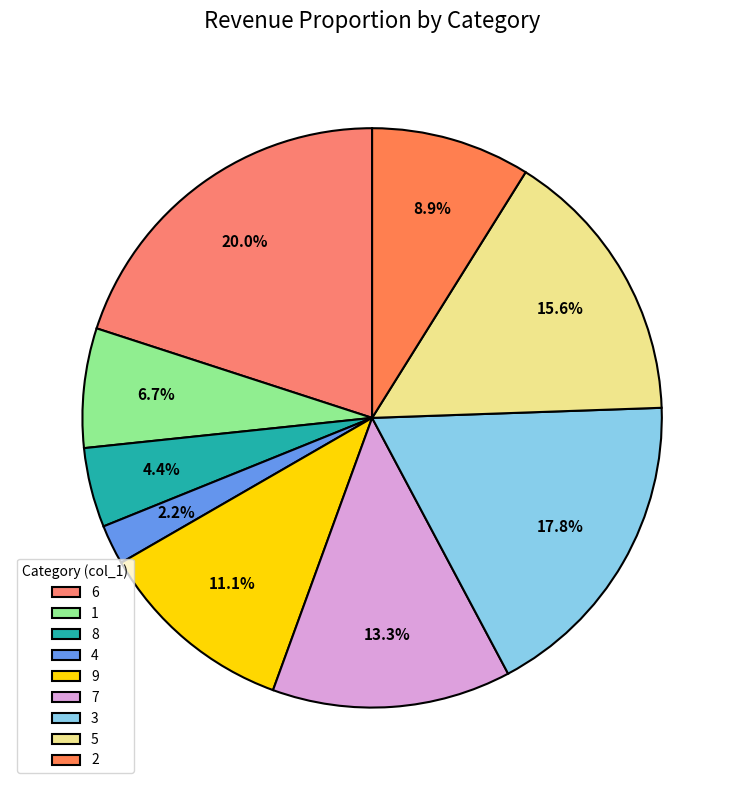

Approximately how many times larger is the value at 2 compared to 9?

0.8